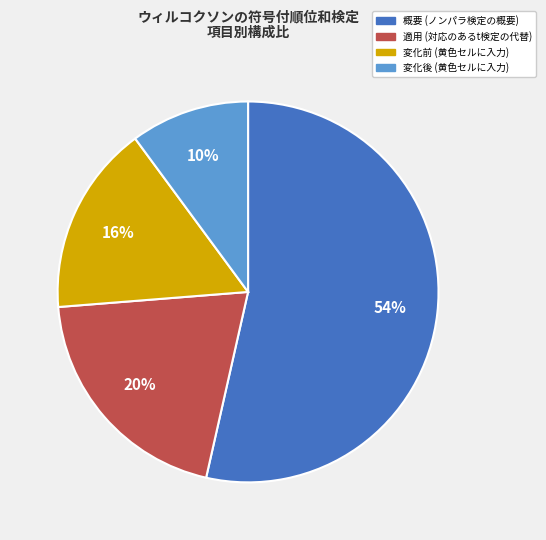

Does 変化後 account for over 50% of the chart?

No